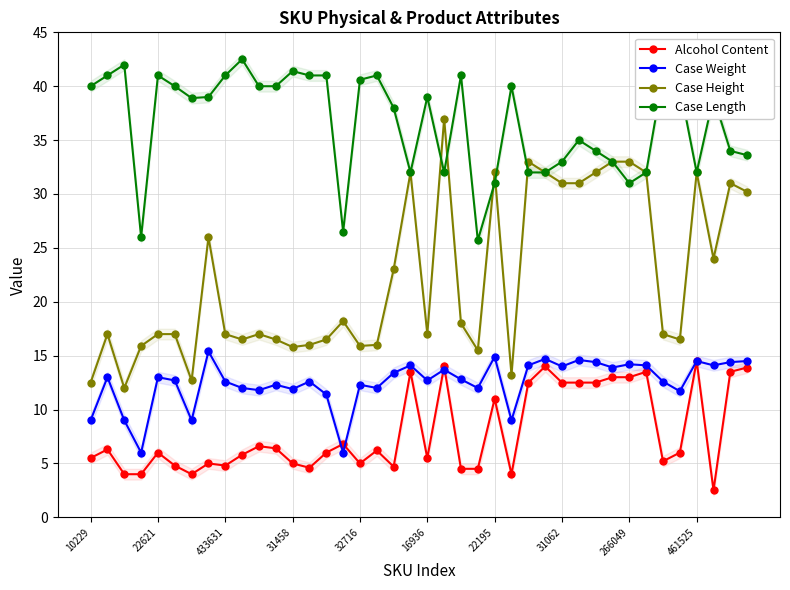

What is the minimum value for Case Length?

25.7